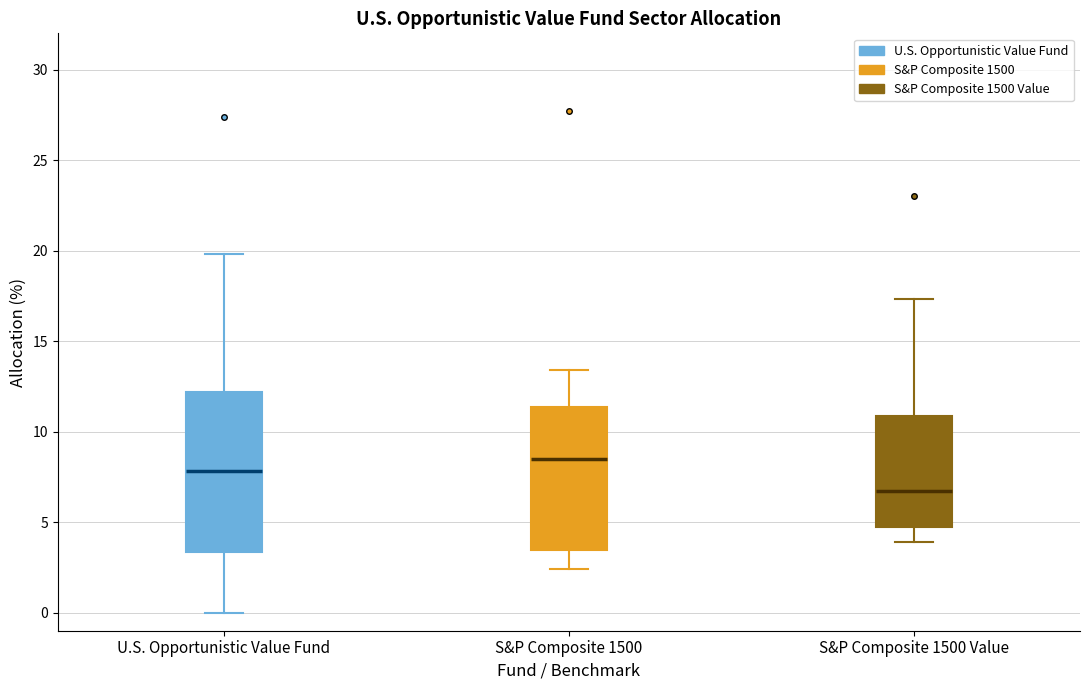

Reading left to right, transcribe this box plot: for each box, give where its median line is, the range the box spans, and where its two whiskers end, as read against the y-axis. The values are not printed on the chart, so give them approximately, as read against the axis.

U.S. Opportunistic Value Fund: median 8.0, box 3.5 to 12.0, whiskers 0.0 to 20.0
S&P Composite 1500: median 8.5, box 3.5 to 11.5, whiskers 2.5 to 13.5
S&P Composite 1500 Value: median 6.5, box 5.0 to 11.0, whiskers 4.0 to 17.5